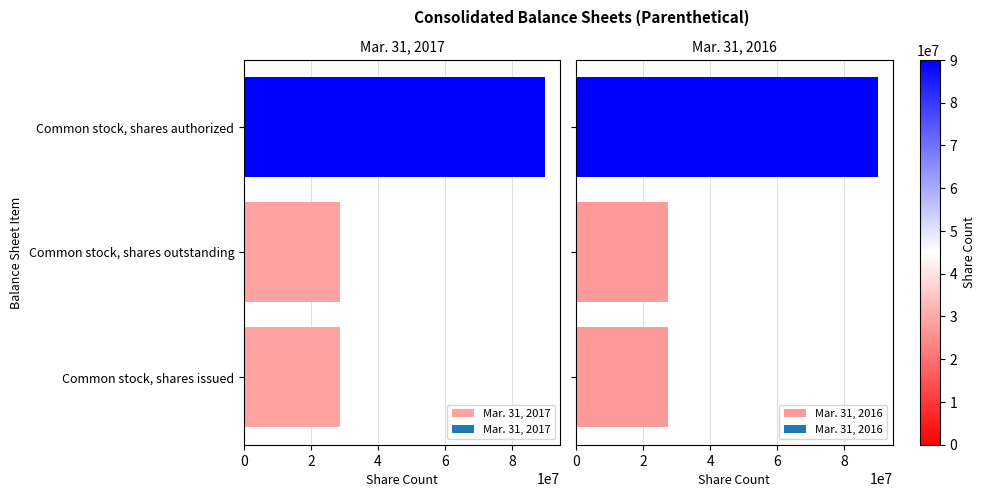

What is the sum of the Mar. 31, 2017 values at Common stock, shares issued and Common stock, shares authorized?

118824593